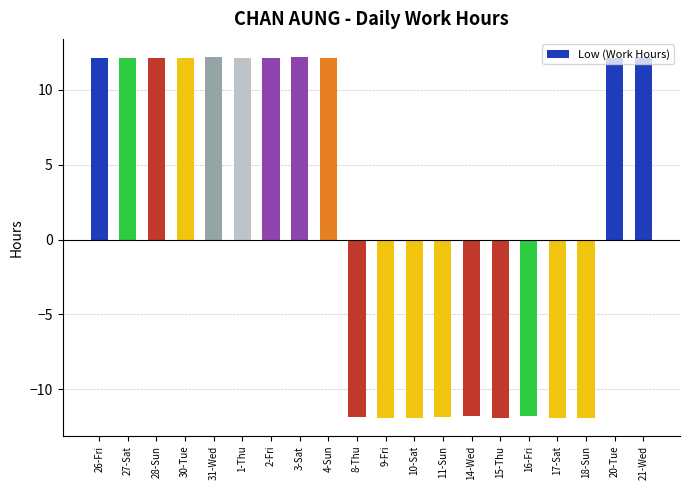

What is the smallest value displayed?

-11.9